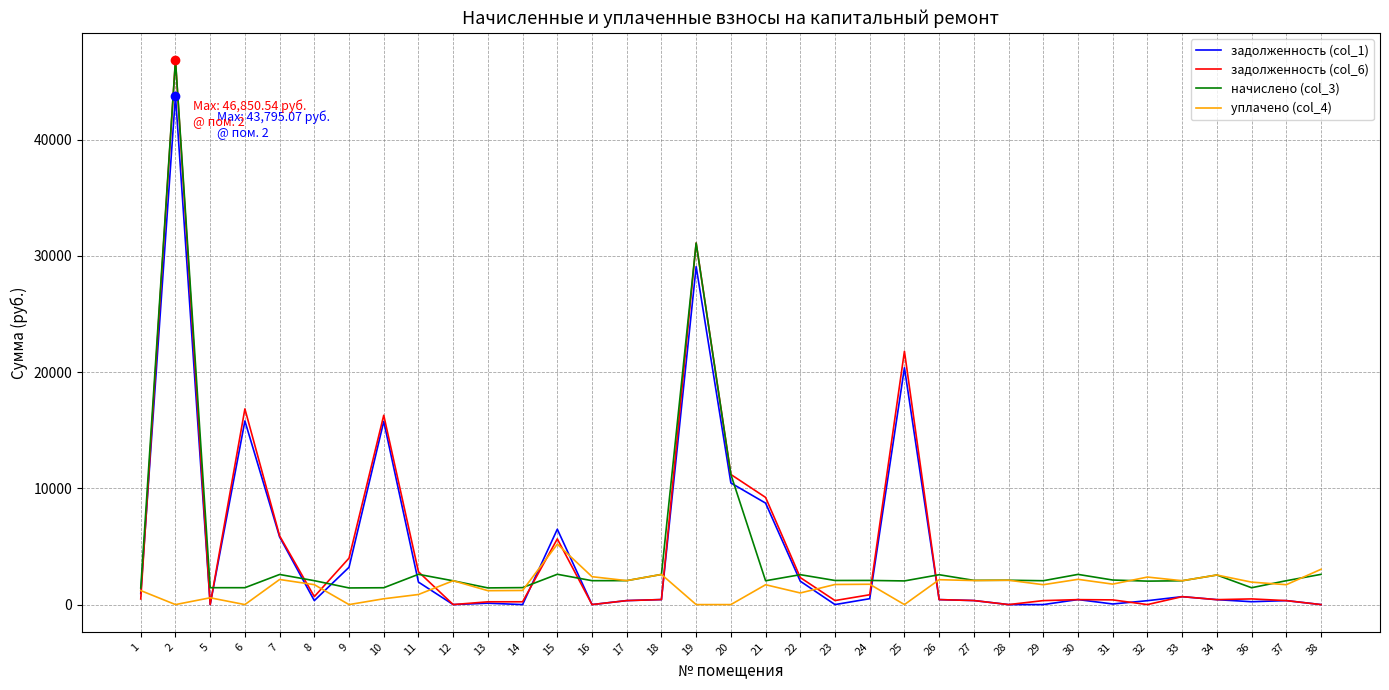

At which category is the sum across all series the highest?

2